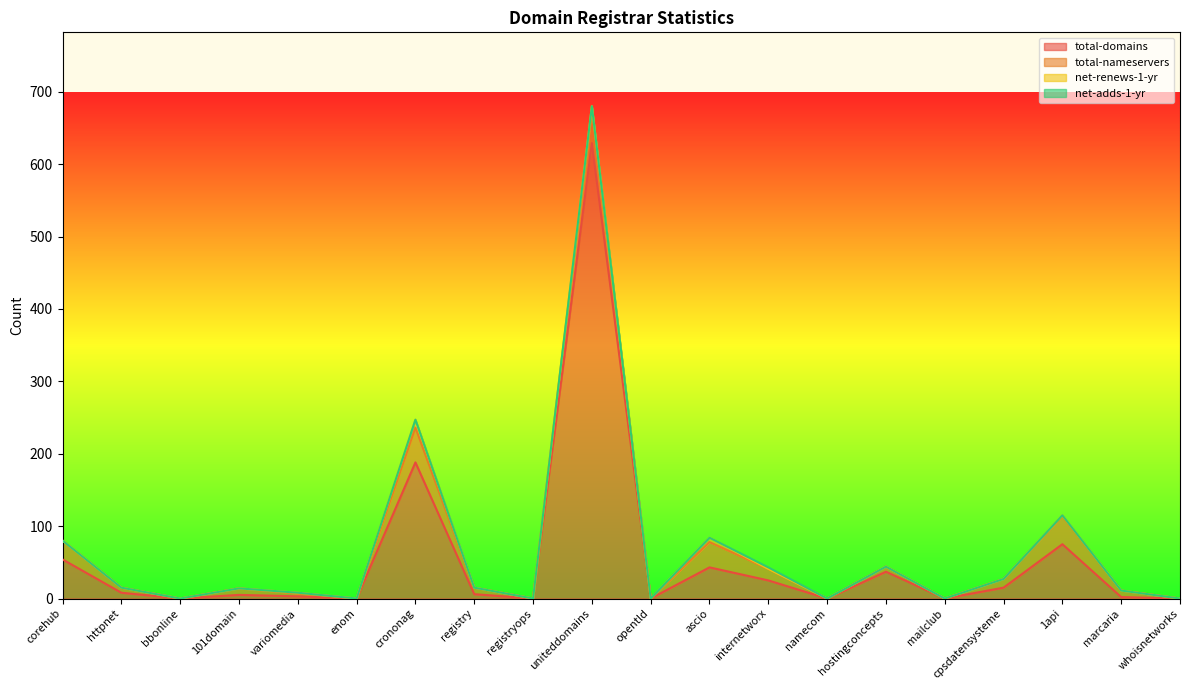

True or false: total-domains has a value of 0 at opentld.

True